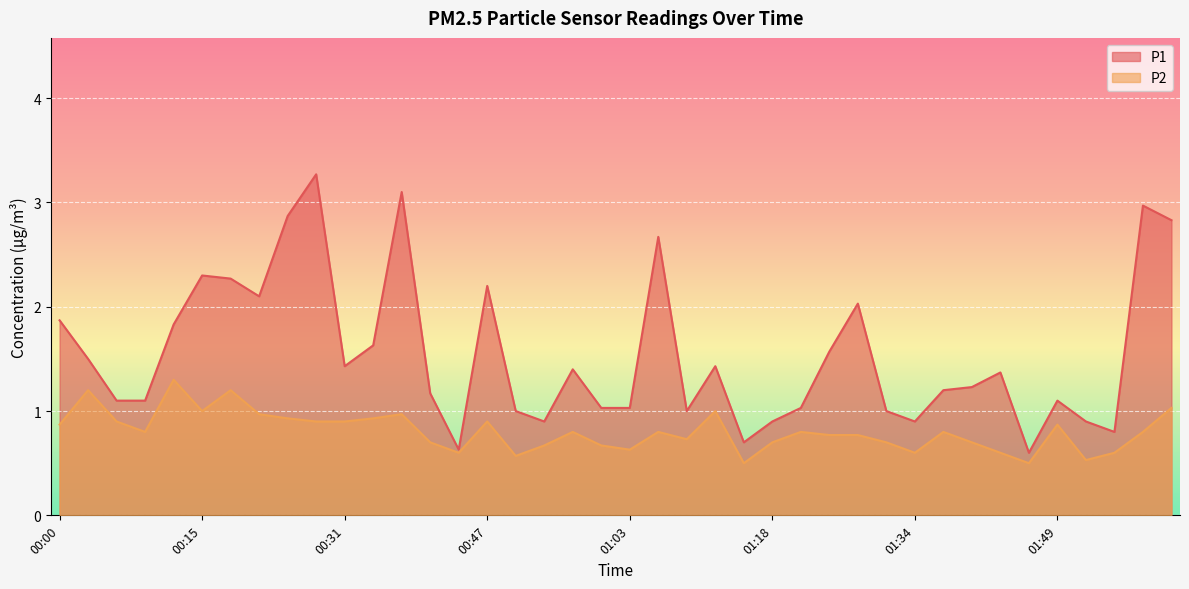

Rank the series by their average value, from highest to lowest.

P1, P2